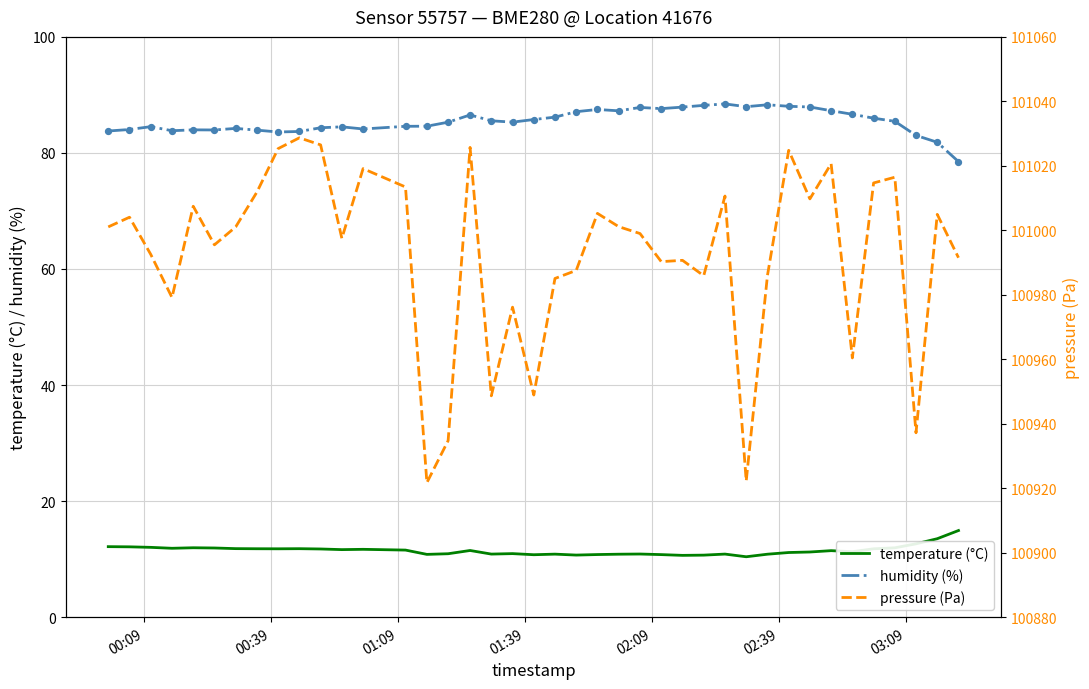

Which series has the widest spread of Y values?

pressure (Pa)